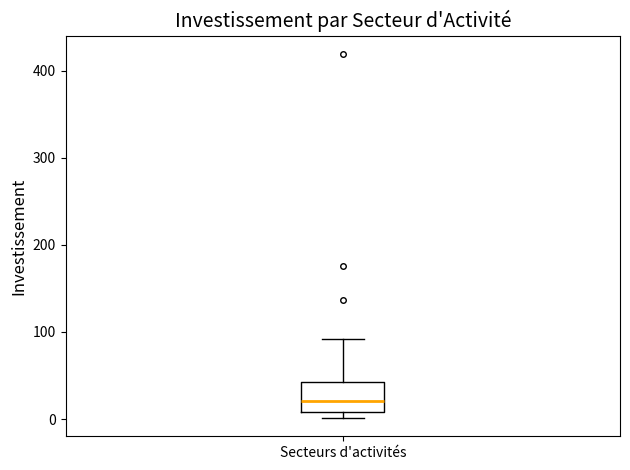

Read this box plot against the y-axis: the position of the median line, the range covered by the box, and the ends of both whiskers. The values are not printed on the chart, so give them approximately, as read against the axis.

median 20, box 10 to 40, whiskers 0 to 90